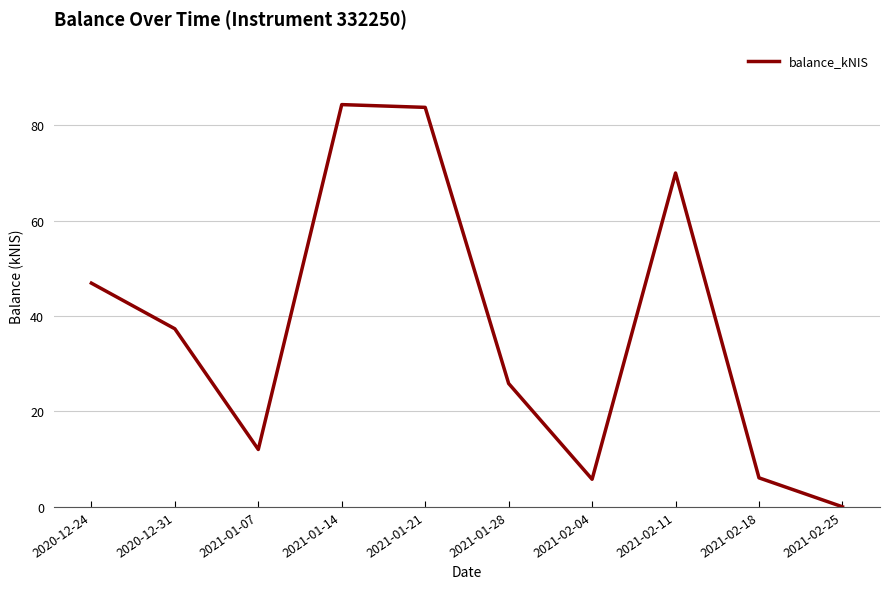

The value at 2021-01-28 is 25.9. True or false?

True